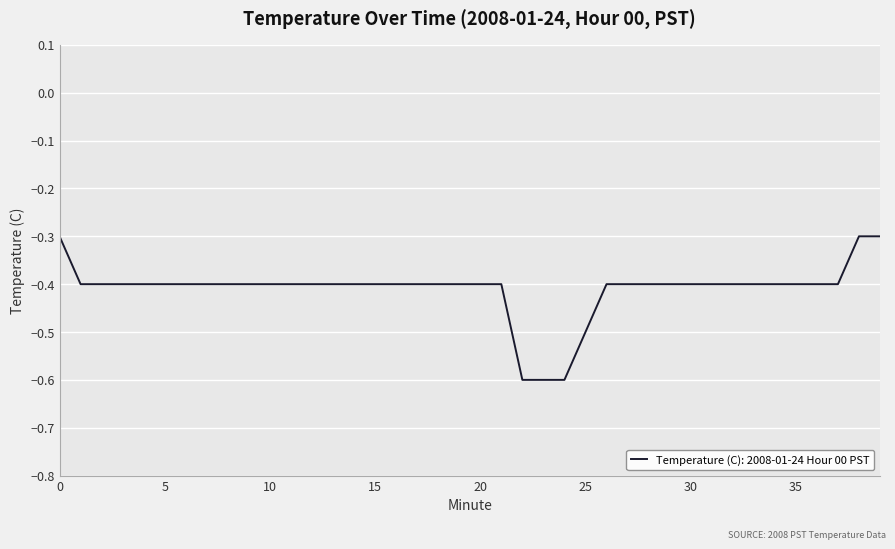

What is the minimum value shown in the chart?

-0.6